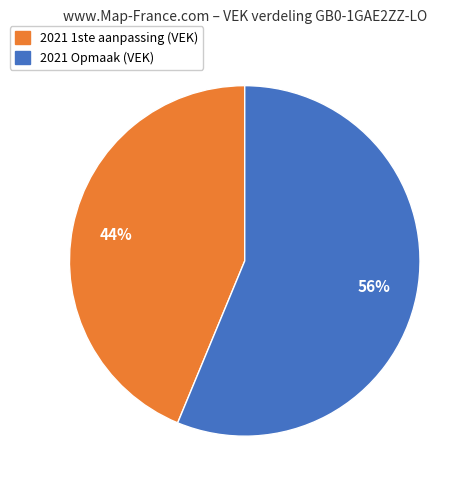

Is there a majority slice in this chart?

Yes